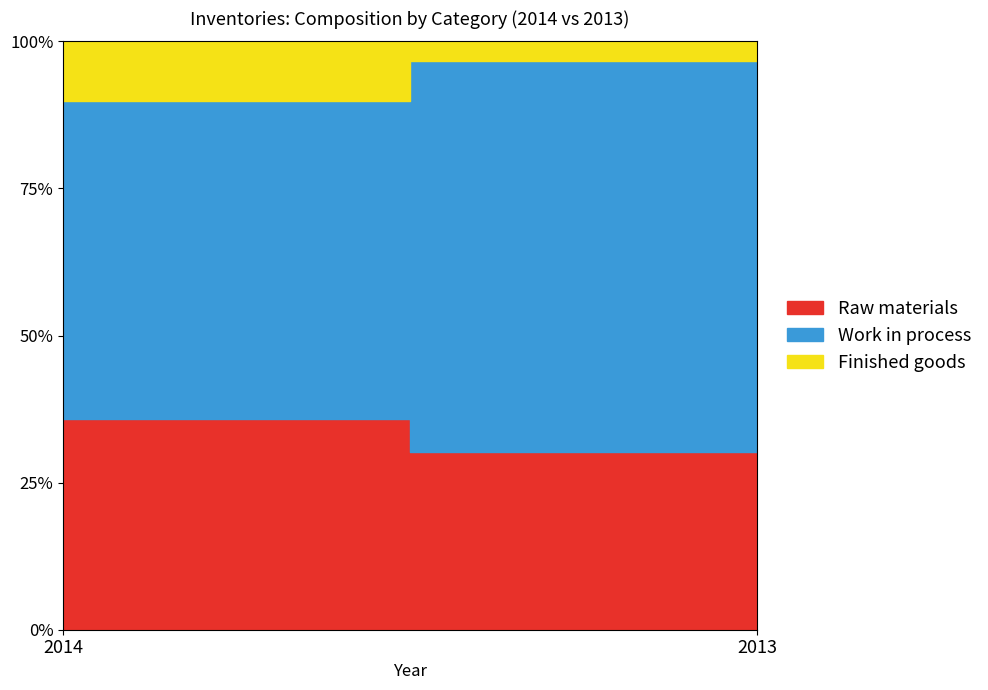

Which label corresponds to the largest value in the chart?

2013